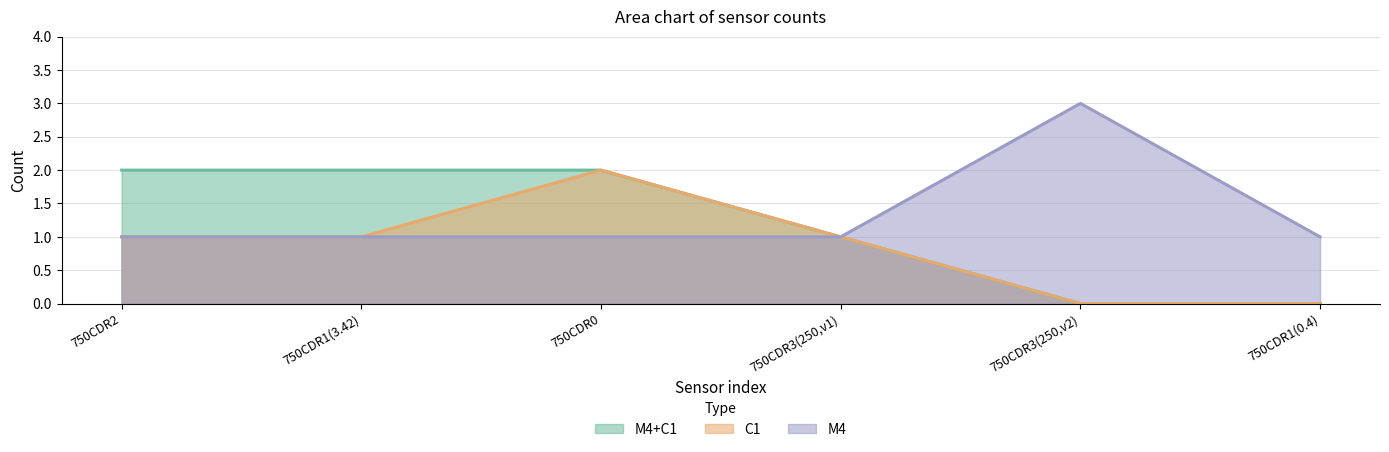

What are all the series names shown in the legend?

M4+C1, C1, M4